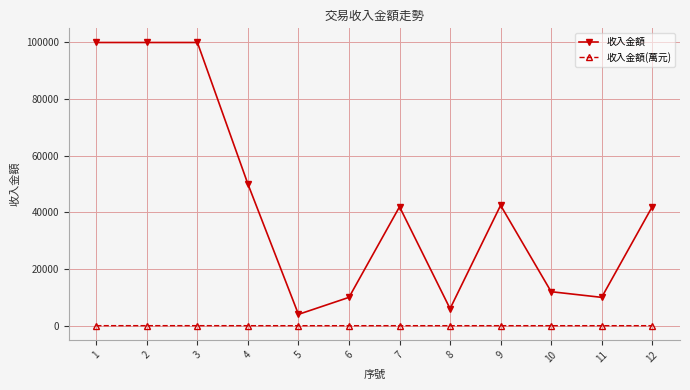

Which series changed the most between 1 and 12?

收入金額